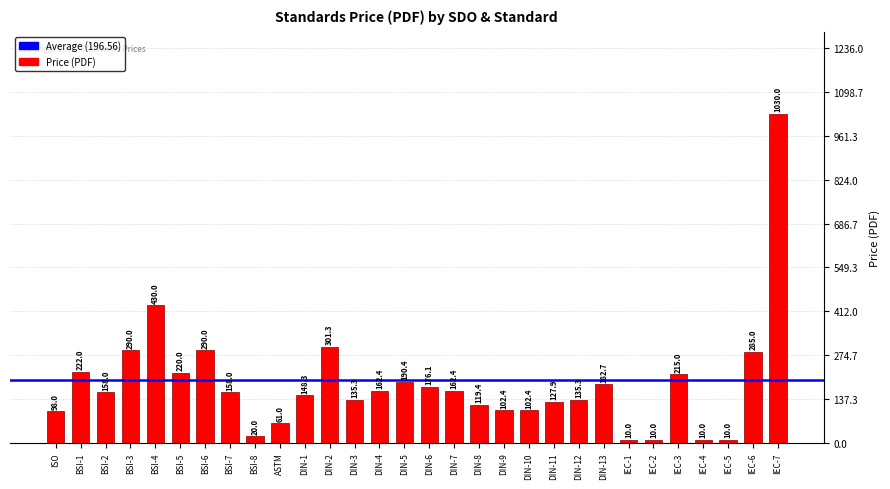

Which has a higher value, ASTM or BSI-1?

BSI-1